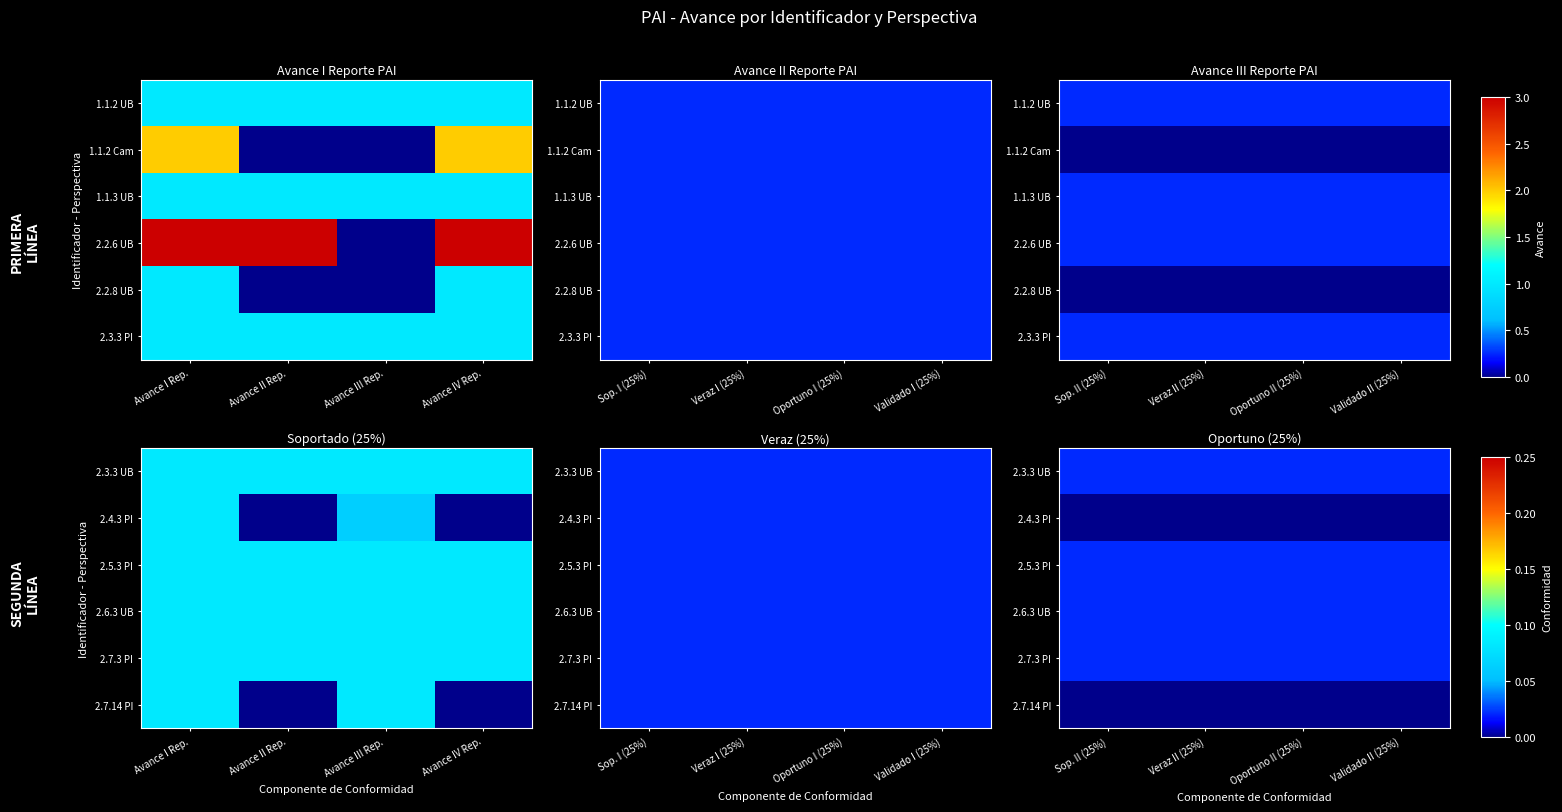

At how many categories does at least one series exceed 0?

4